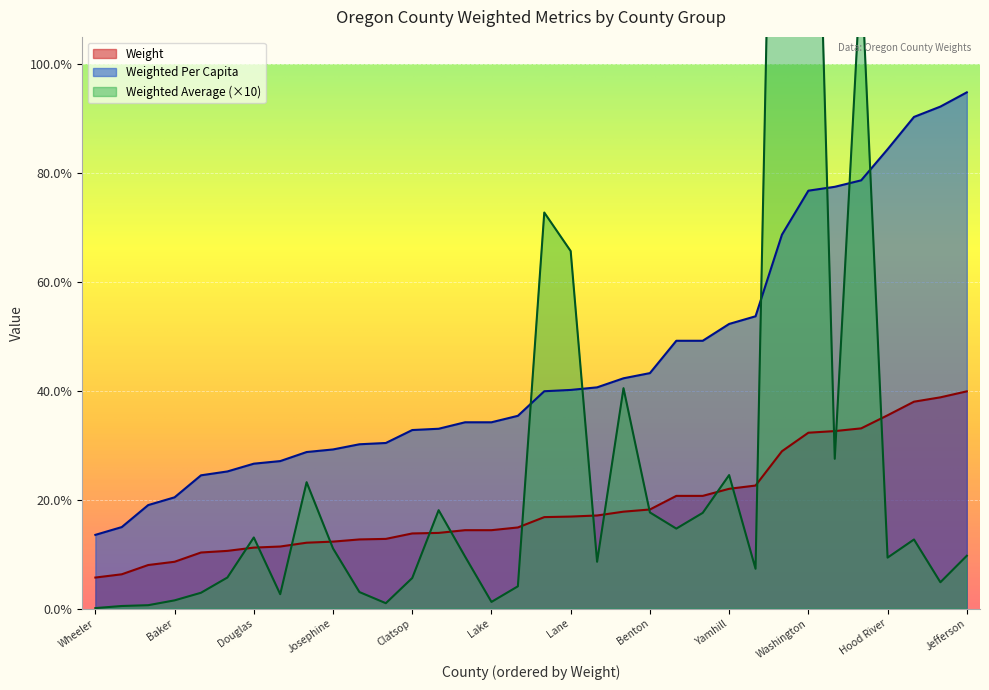

Reading left to right, what are all the values shown in this chart?

Weight: 0.1	0.1	0.1	0.1	0.1	0.1	0.1	0.1	0.1	0.1	0.1	0.1	0.1	0.1	0.1	0.1	0.1	0.2	0.2	0.2	0.2	0.2	0.2	0.2	0.2	0.2	0.3	0.3	0.3	0.3	0.4	0.4	0.4	0.4
Weighted Per Capita: 0.1	0.1	0.2	0.2	0.2	0.3	0.3	0.3	0.3	0.3	0.3	0.3	0.3	0.3	0.3	0.3	0.4	0.4	0.4	0.4	0.4	0.4	0.5	0.5	0.5	0.5	0.7	0.8	0.8	0.8	0.8	0.9	0.9	0.9
Weighted Average: 0.0	0.0	0.0	0.0	0.0	0.1	0.1	0.0	0.2	0.1	0.0	0.0	0.1	0.2	0.1	0.0	0.0	0.7	0.7	0.1	0.4	0.2	0.1	0.2	0.2	0.1	2.4	2.0	0.3	1.2	0.1	0.1	0.0	0.1